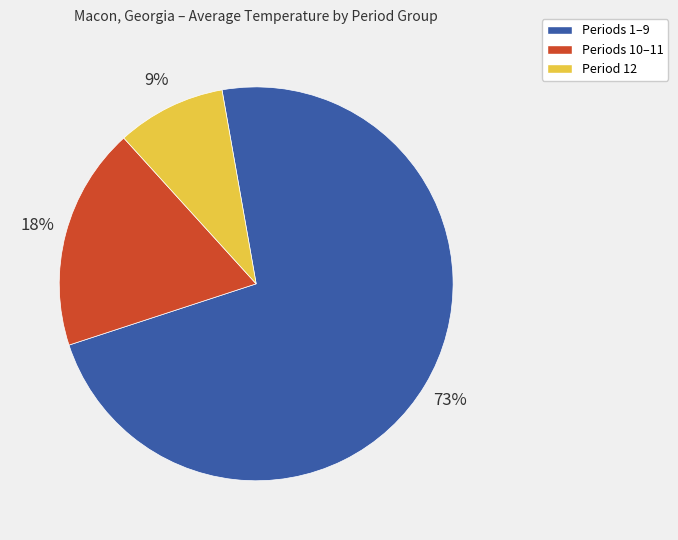

True or false: Periods 1–9 accounts for 63% of the total.

False